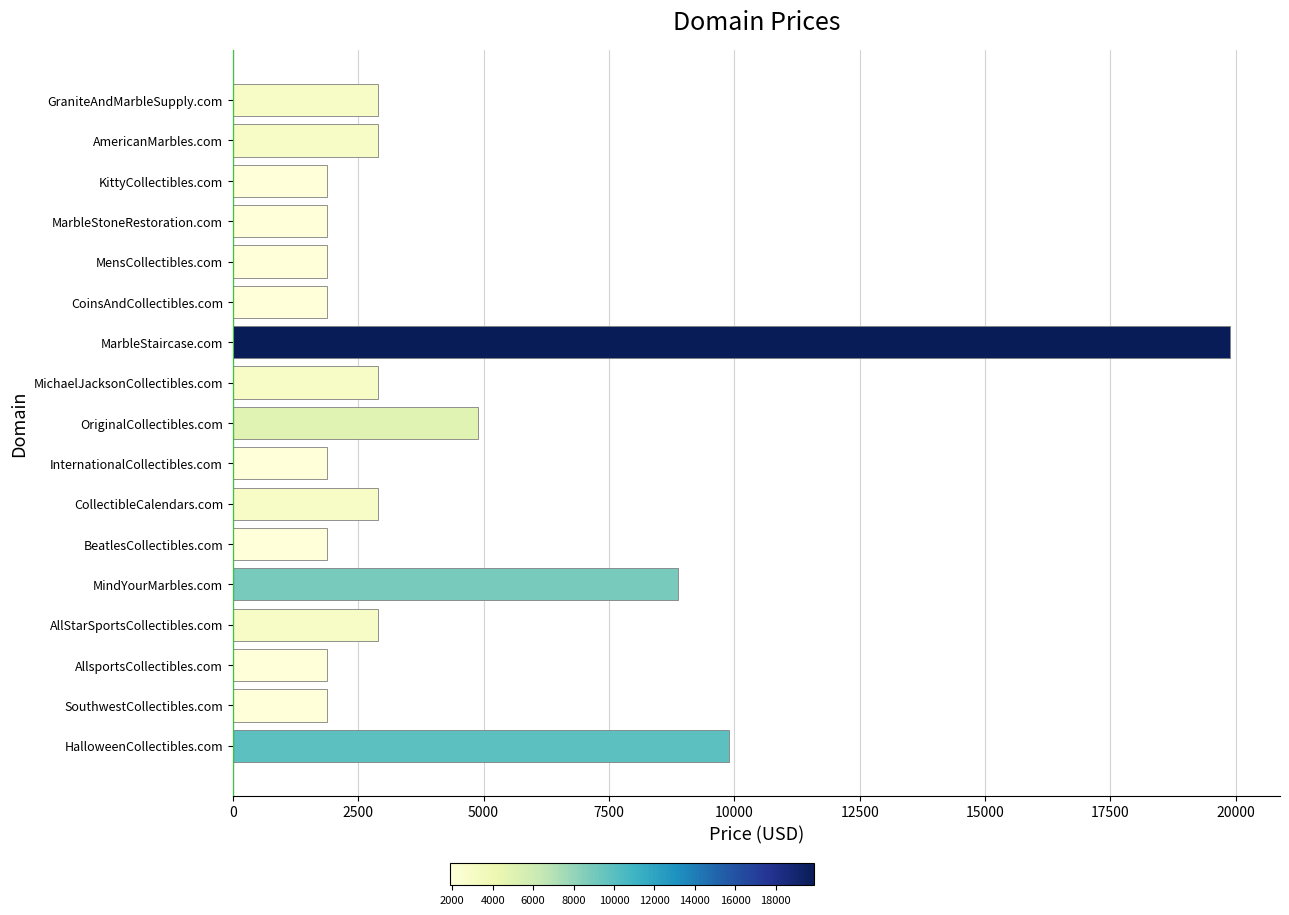

Reading top to bottom, what are all the values shown in this chart?

GraniteAndMarbleSupply.com=2888	AmericanMarbles.com=2888	KittyCollectibles.com=1888	MarbleStoneRestoration.com=1888	MensCollectibles.com=1888	CoinsAndCollectibles.com=1888	MarbleStaircase.com=19888	MichaelJacksonCollectibles.com=2888	OriginalCollectibles.com=4888	InternationalCollectibles.com=1888	CollectibleCalendars.com=2888	BeatlesCollectibles.com=1888	MindYourMarbles.com=8888	AllStarSportsCollectibles.com=2888	AllsportsCollectibles.com=1888	SouthwestCollectibles.com=1888	HalloweenCollectibles.com=9888